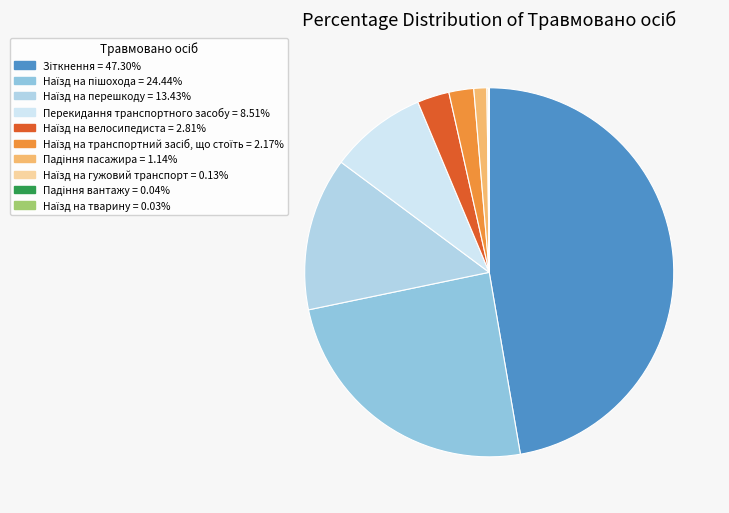

To the nearest percent, what portion does Перекидання транспортного засобу represent?

9%